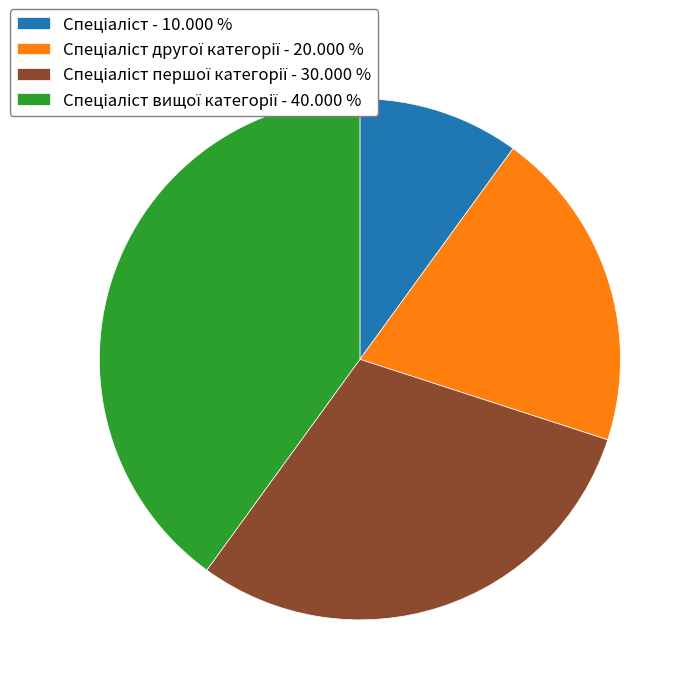

How many segments does this pie chart have?

4